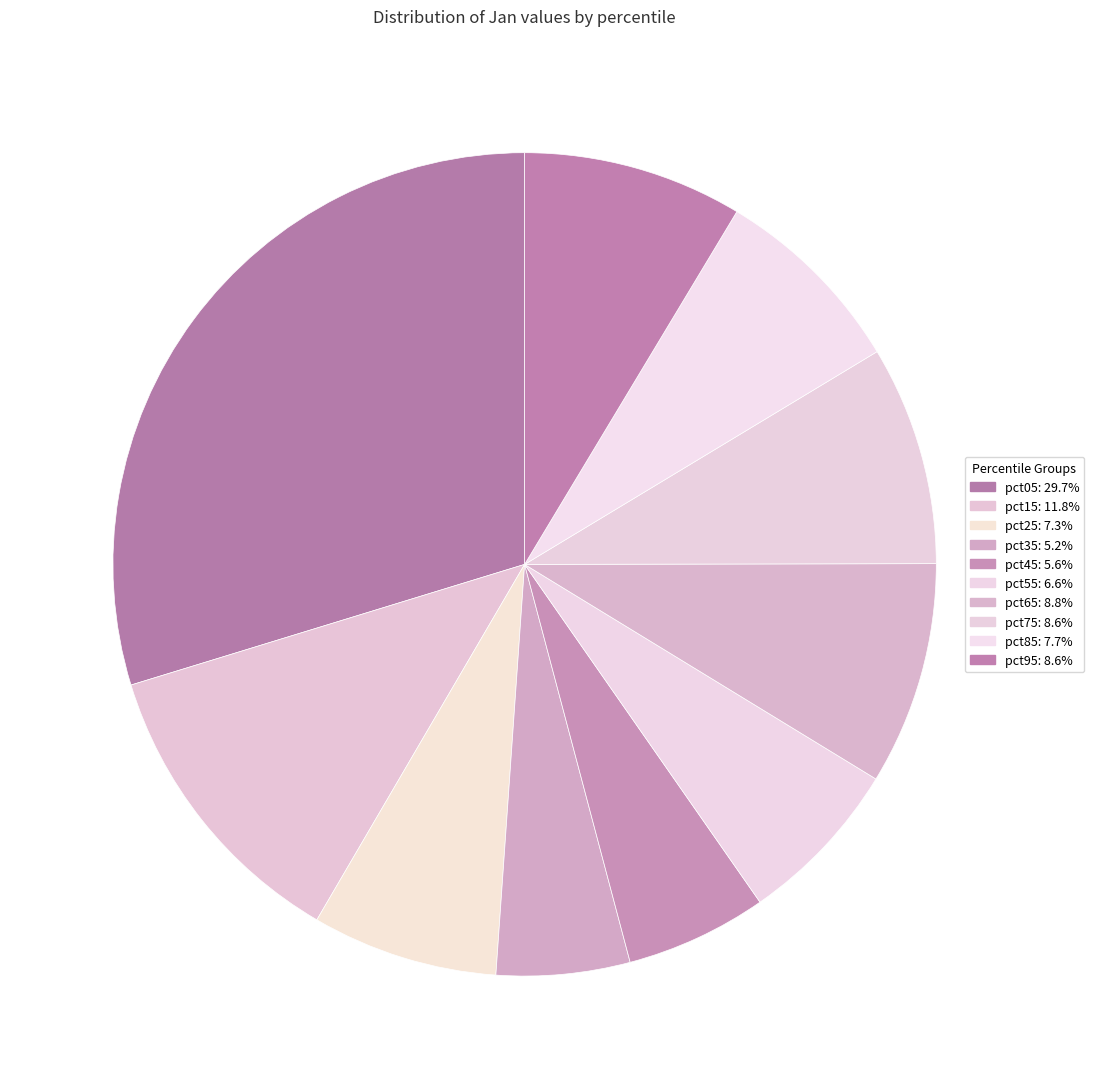

Is there any slice that represents more than half of the pie?

No